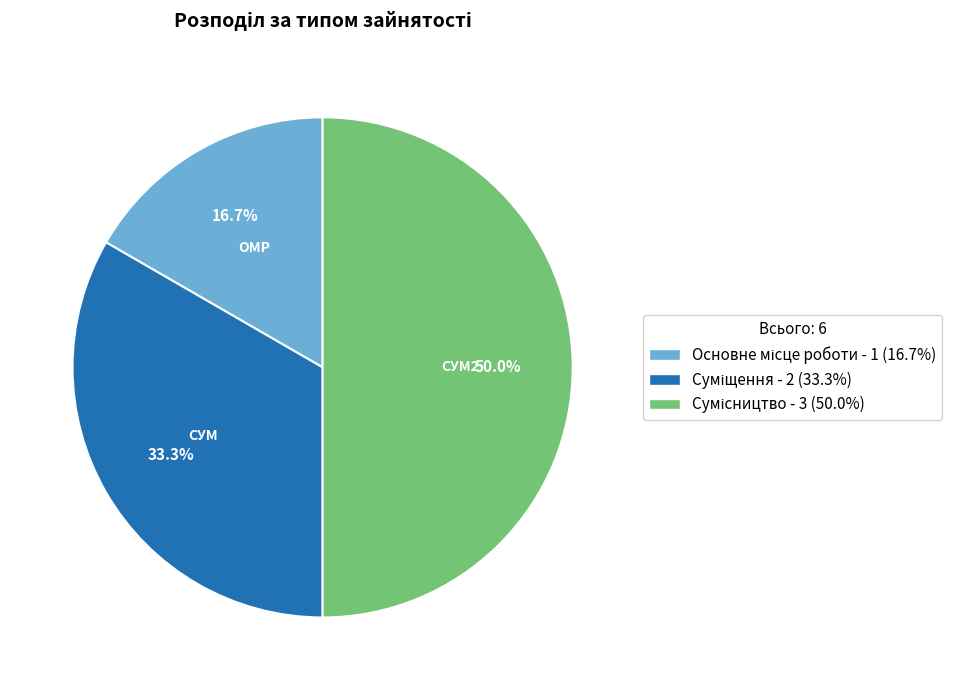

What is the change in value from Основне місце роботи to Сумісництво?

+2